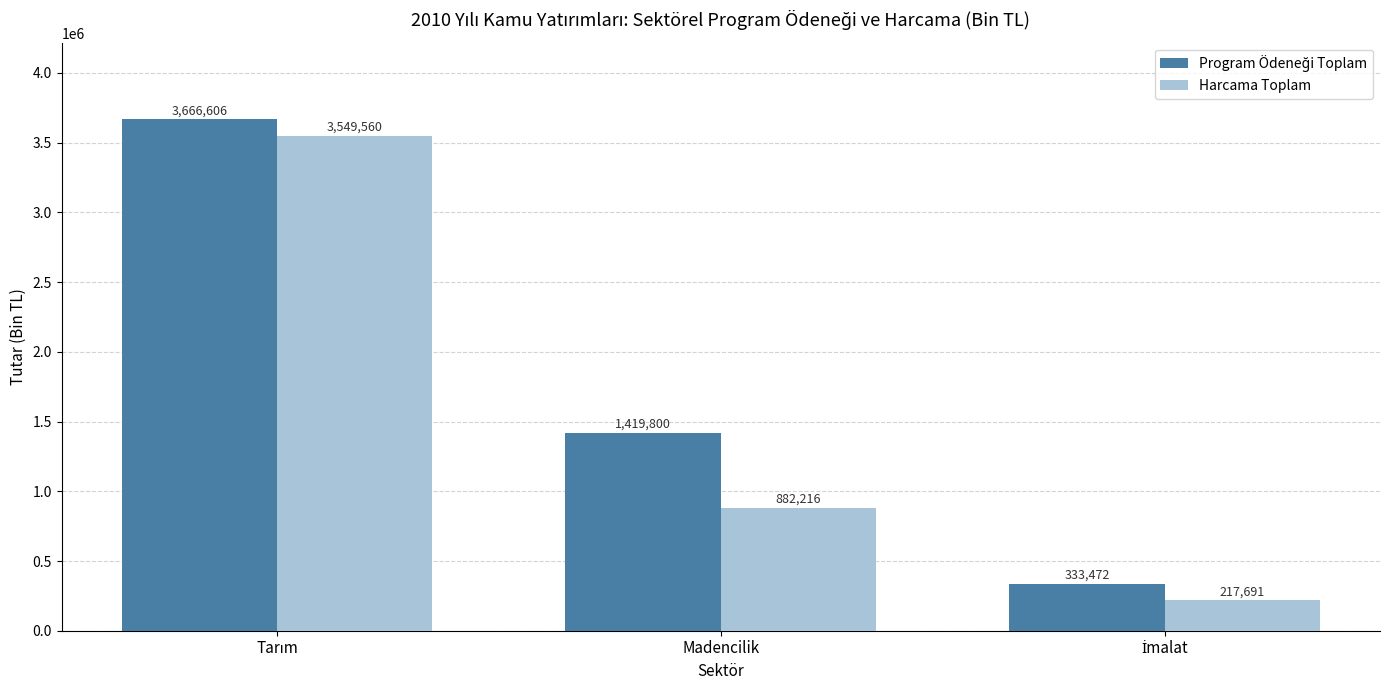

How many series are shown in this chart?

2